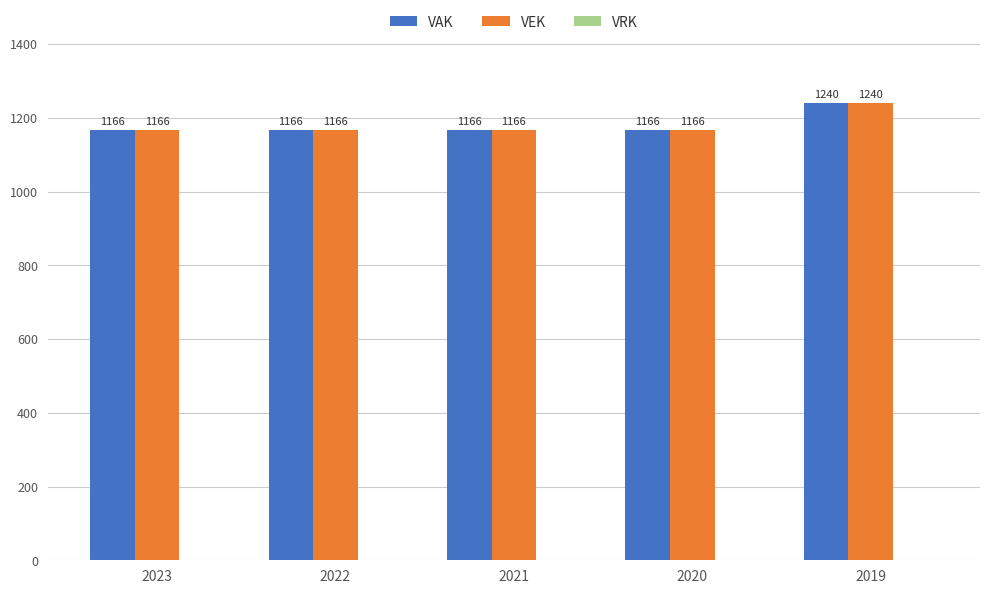

Which category has the highest value in the VEK series?

2019